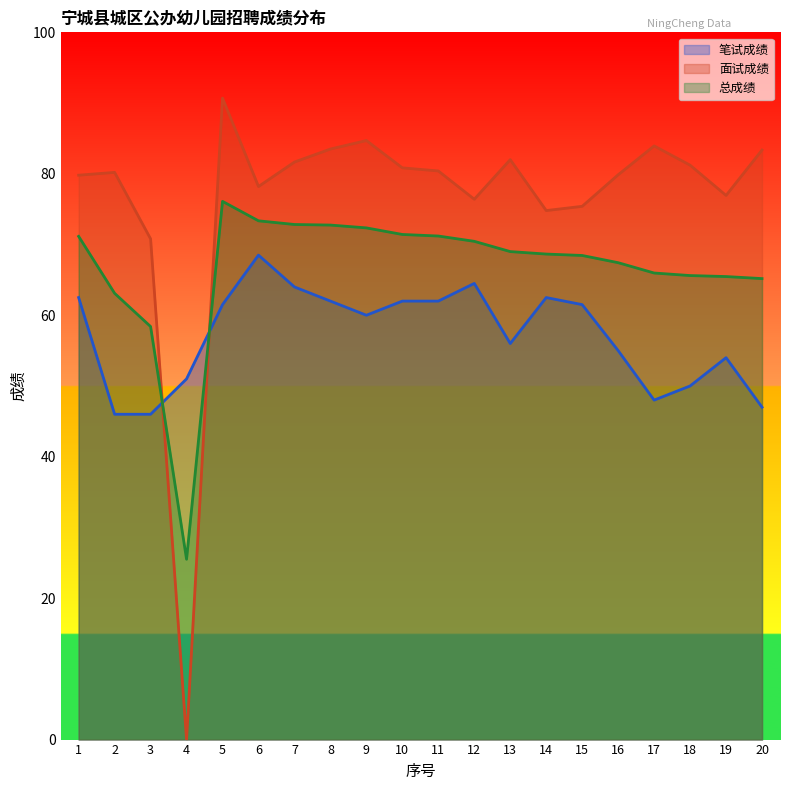

Reading right to left, extract all data points from this chart.

笔试成绩: 20=47.0	19=54.0	18=50.0	17=48.0	16=55.0	15=61.5	14=62.5	13=56.0	12=64.5	11=62.0	10=62.0	9=60.0	8=62.0	7=64.0	6=68.5	5=61.5	4=51.0	3=46.0	2=46.0	1=62.5
面试成绩: 20=83.4	19=76.9	18=81.2	17=83.9	16=79.9	15=75.4	14=74.8	13=82.0	12=76.4	11=80.4	10=80.8	9=84.7	8=83.5	7=81.7	6=78.2	5=90.7	4=0.0	3=70.8	2=80.2	1=79.8
总成绩: 20=65.2	19=65.5	18=65.6	17=66.0	16=67.4	15=68.5	14=68.7	13=69.0	12=70.5	11=71.2	10=71.4	9=72.3	8=72.8	7=72.8	6=73.3	5=76.1	4=25.5	3=58.4	2=63.1	1=71.2